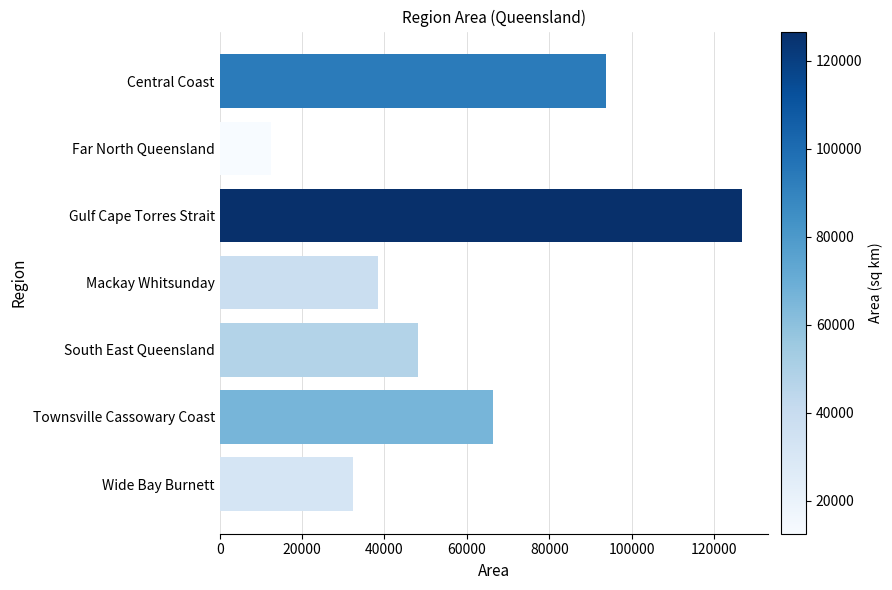

Reading top to bottom, transcribe all the data shown in this chart.

Central Coast=93725	Far North Queensland=12539	Gulf Cape Torres Strait=126690	Mackay Whitsunday=38546	South East Queensland=48087	Townsville Cassowary Coast=66445	Wide Bay Burnett=32474